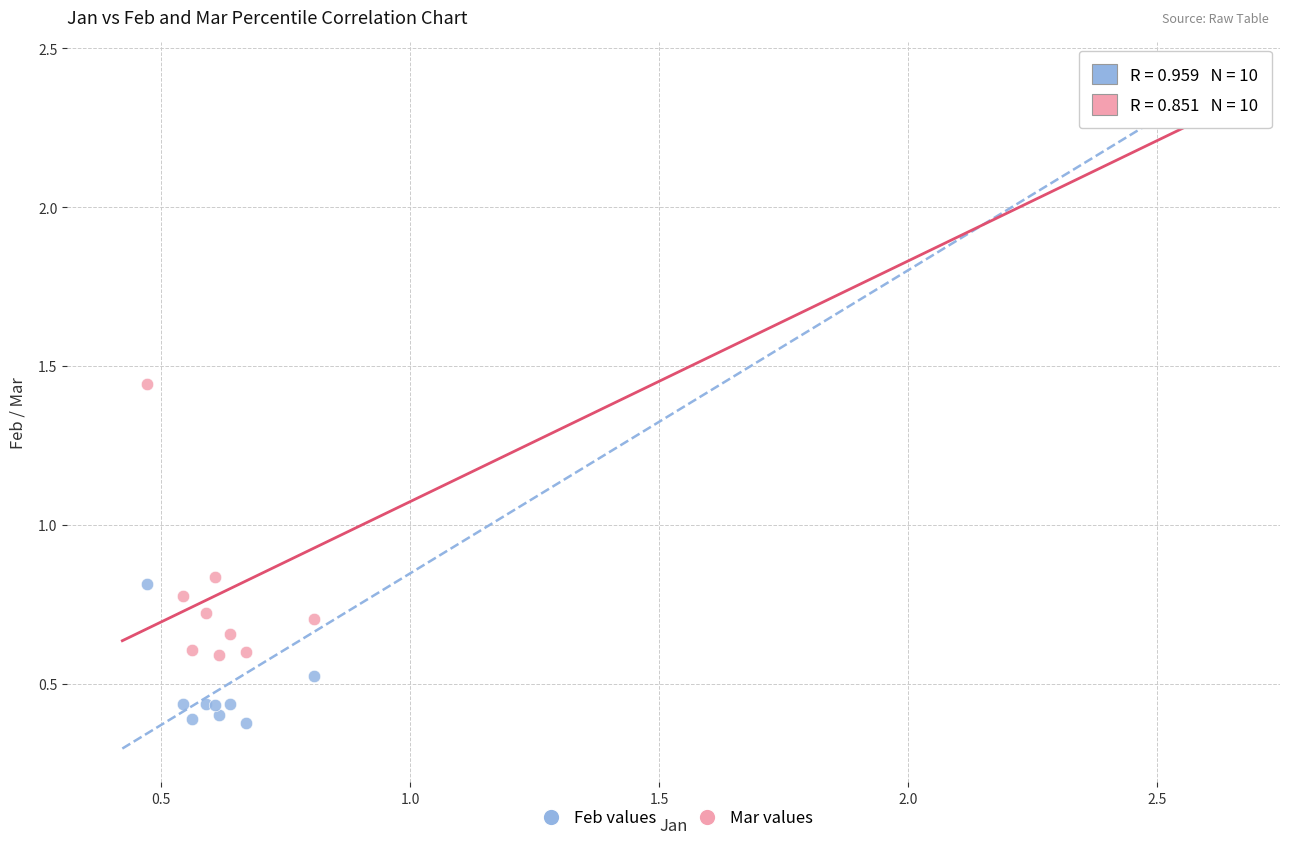

Which series contains the highest Y value?

Feb values